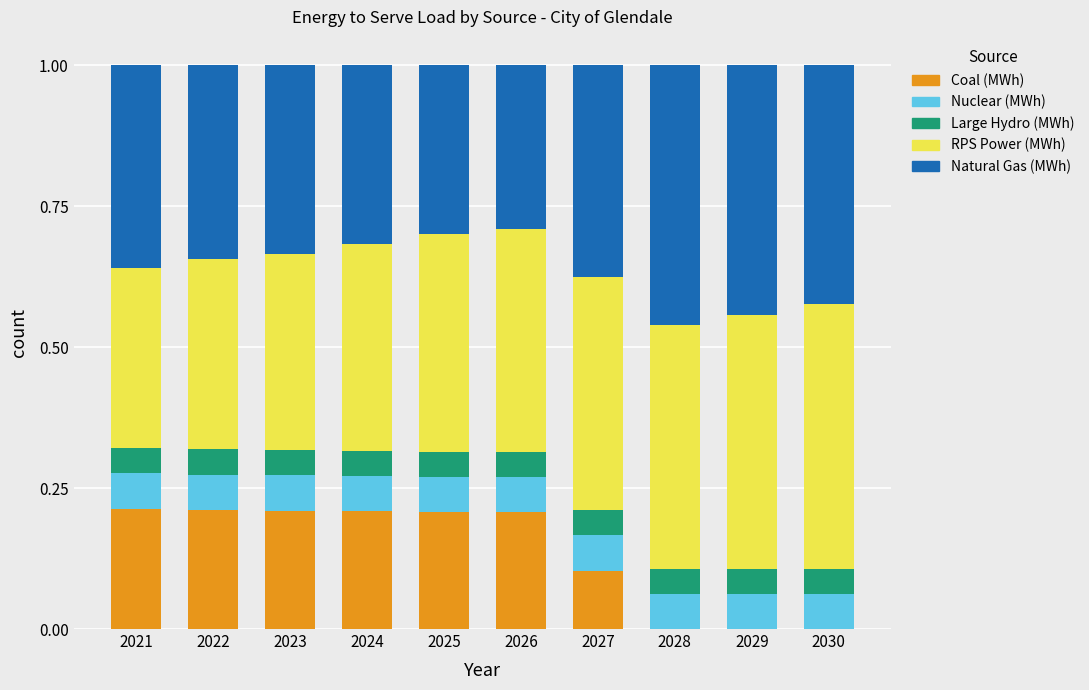

The Coal (MWh) series shows 0.1 at 2021. True or false?

False